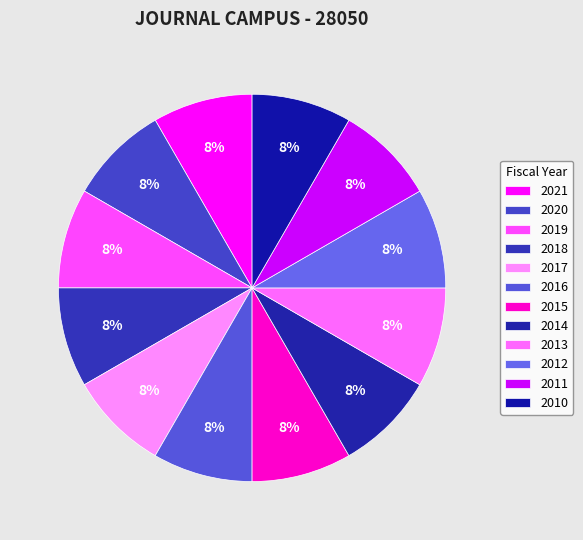

Is there a majority slice in this chart?

No